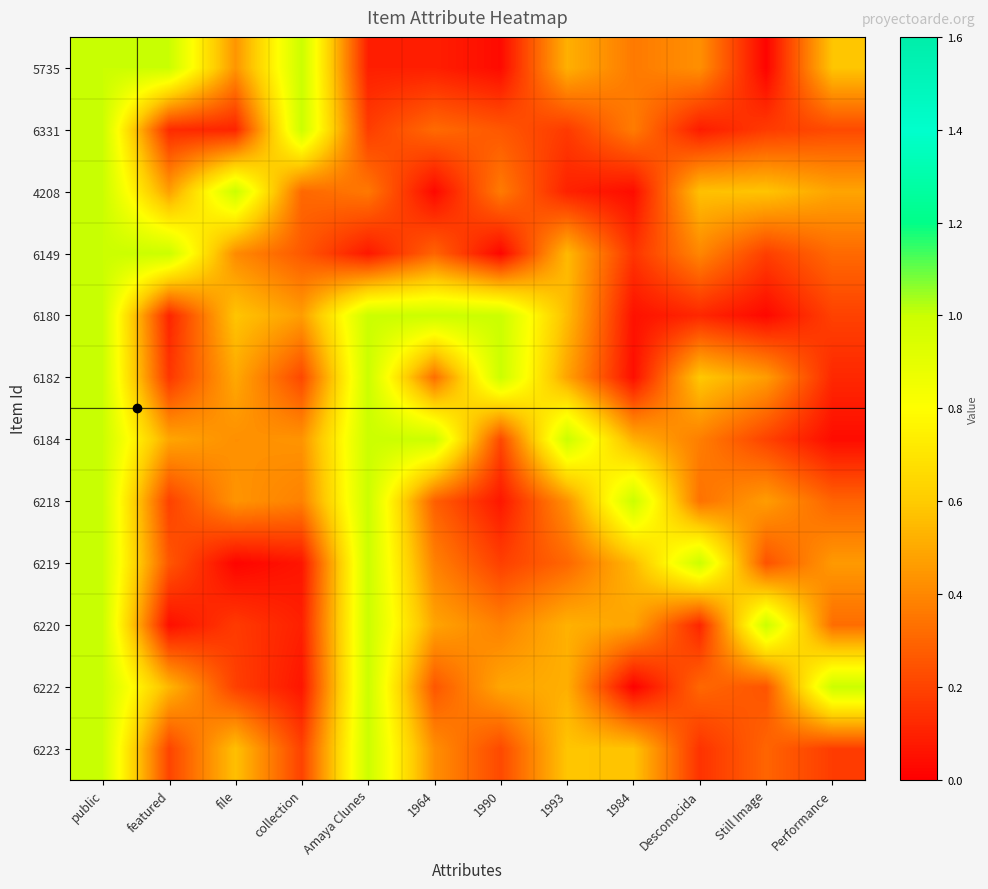

Which has a higher value, file or 1990?

file